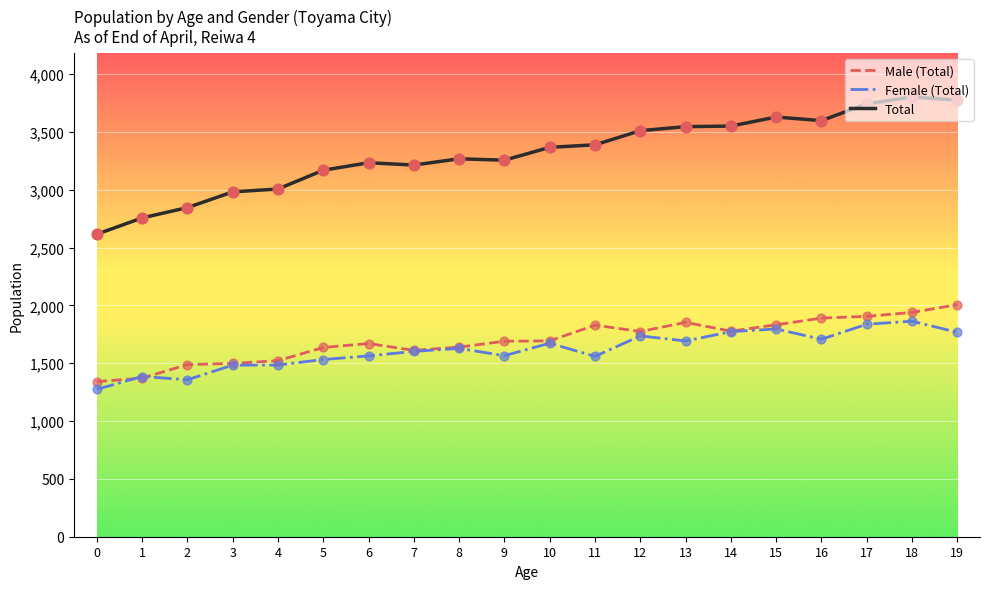

Between 6 and 14, which series saw the biggest shift?

Total